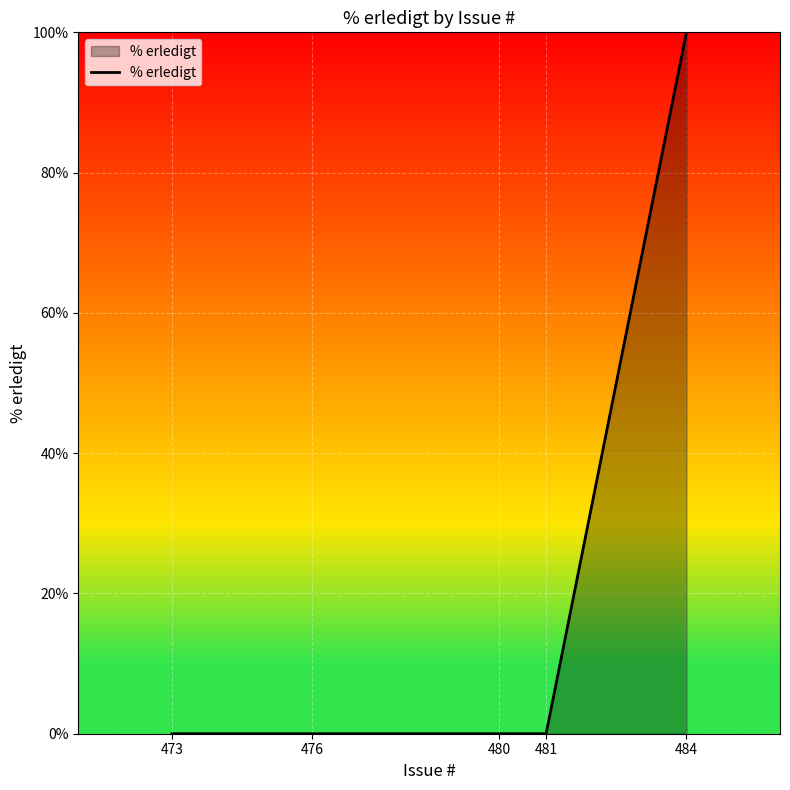

The chart shows a value of 0 at 473. True or false?

True